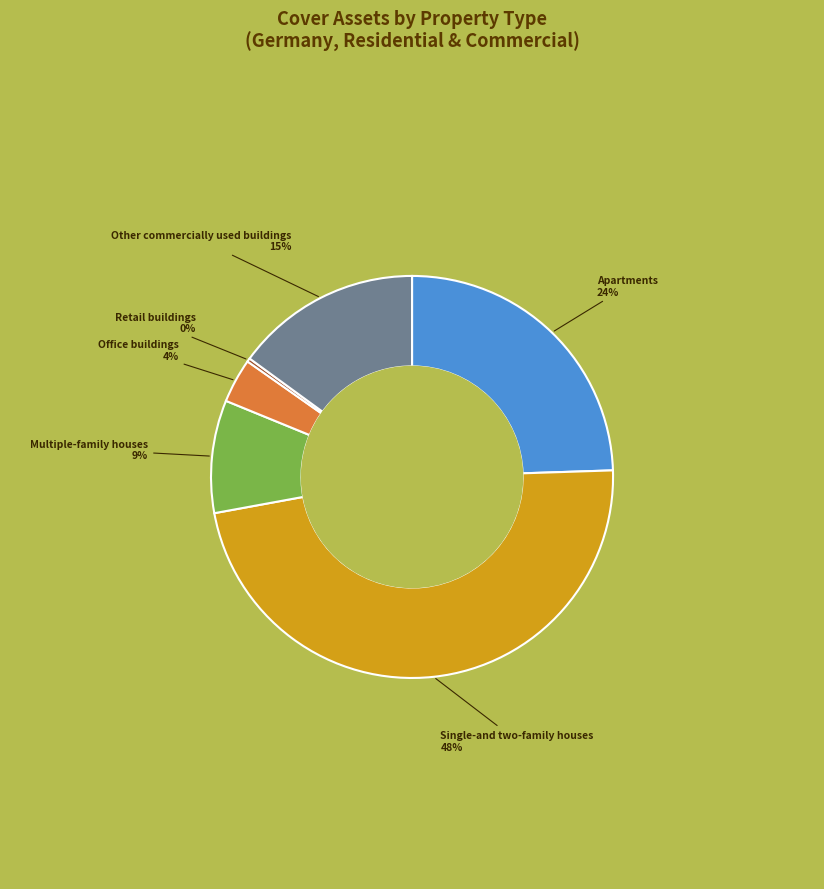

The Multiple-family houses slice represents 9% of the pie. True or false?

True